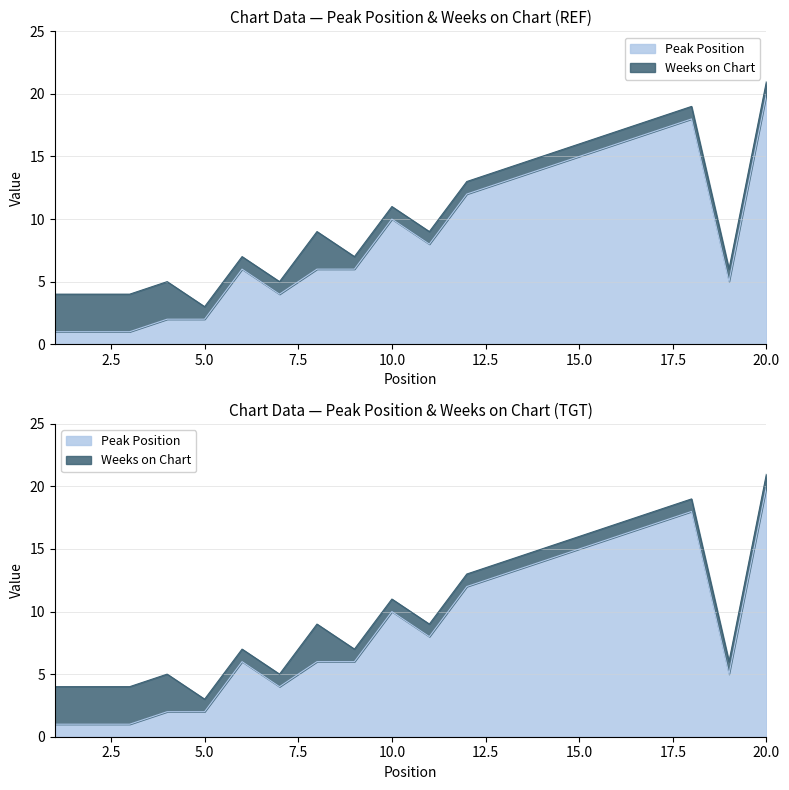

True or false: the data shows 3 at 11.

False